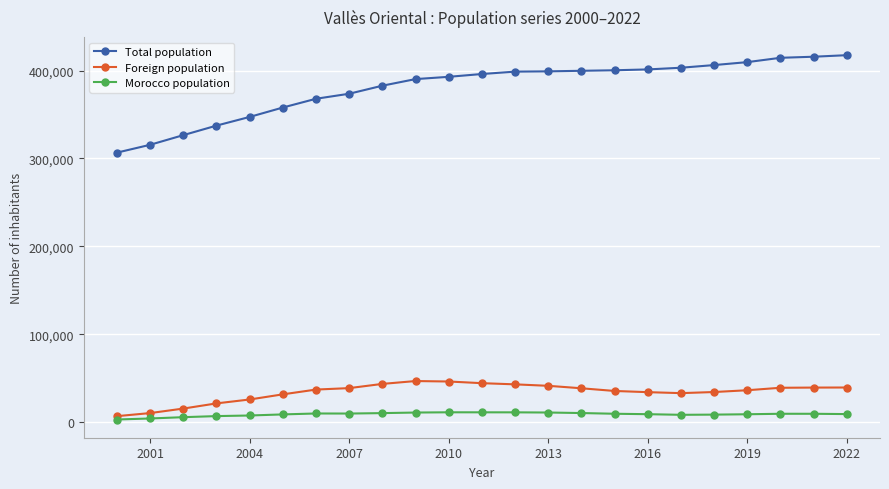

Which series has the largest range (max minus min)?

Total population